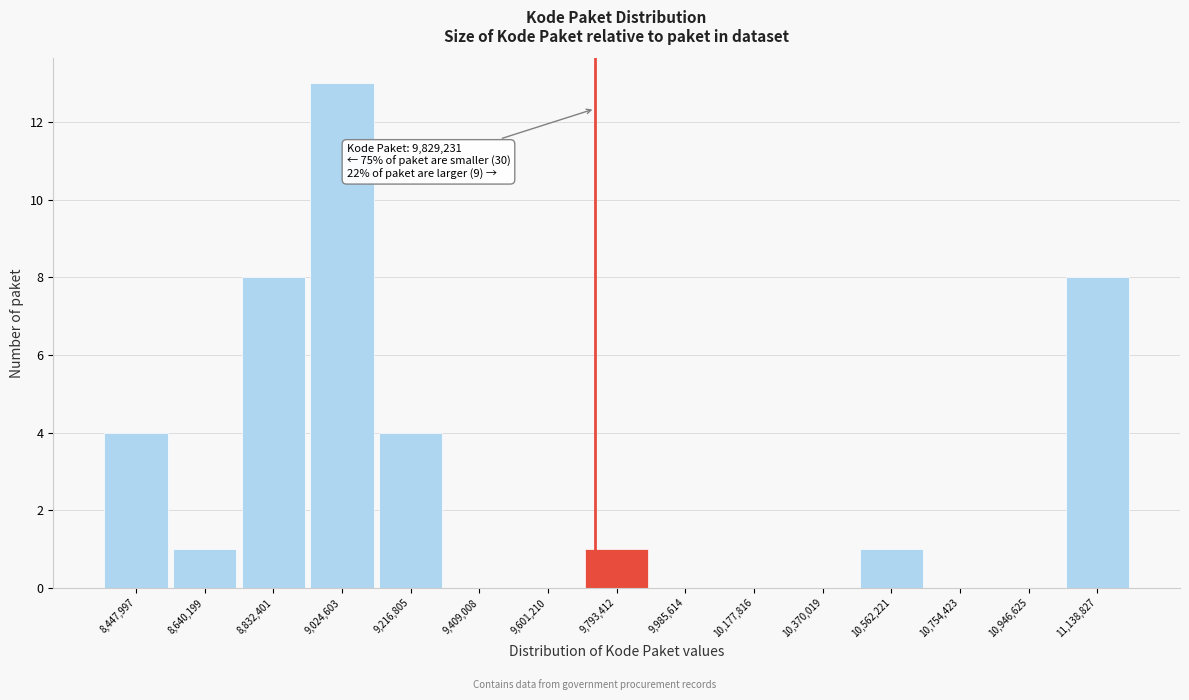

Reading left to right, extract all data points from this chart.

8,447,997=4	8,640,199=1	8,832,401=8	9,024,603=13	9,216,805=4	9,409,008=0	9,601,210=0	9,793,412=1	9,985,614=0	10,177,816=0	10,370,019=0	10,562,221=1	10,754,423=0	10,946,625=0	11,138,827=8